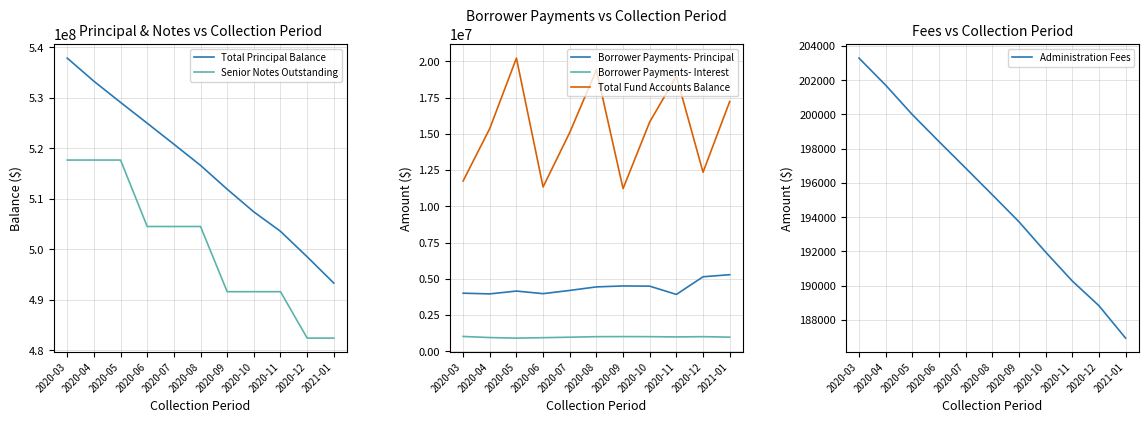

Where is Borrower Payments- Interest nearest to the value 964576?

2020-07